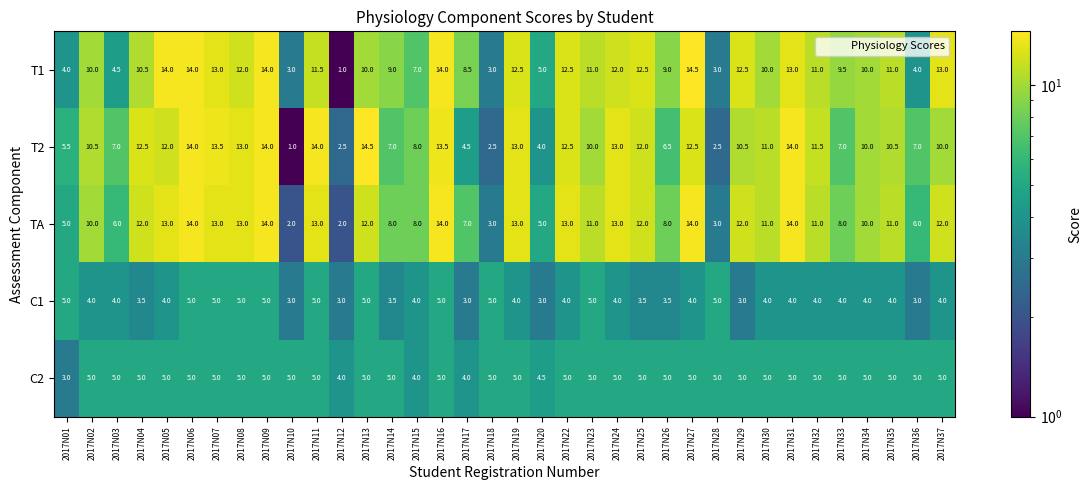

What is the difference between the second highest and minimum values in the T1 series?

13.0